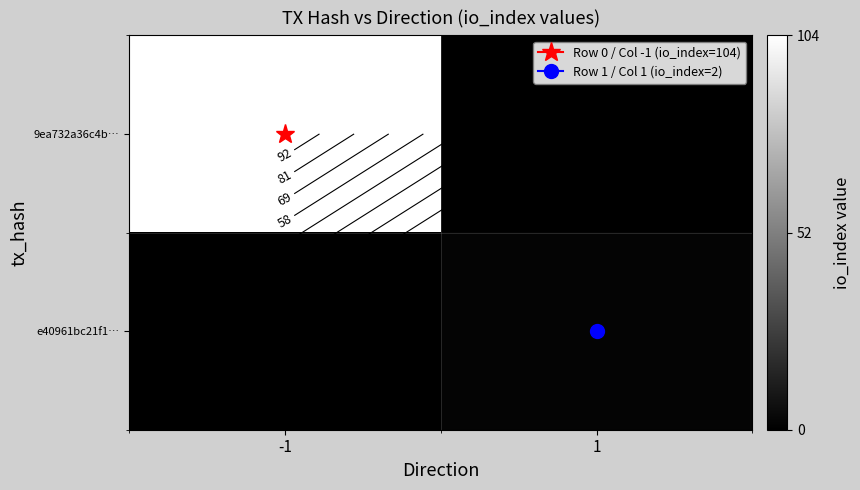

The e40961bc21f1… series shows 1 at 1. True or false?

False